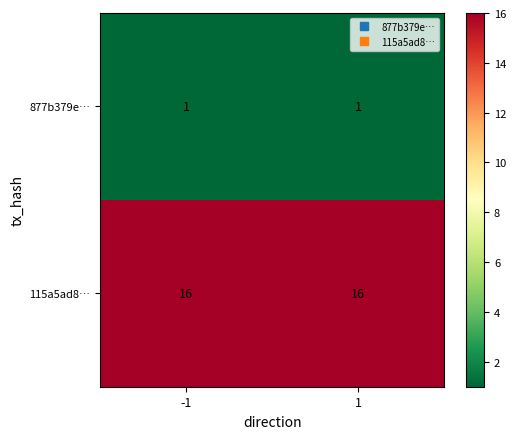

What is the greatest value displayed?

16